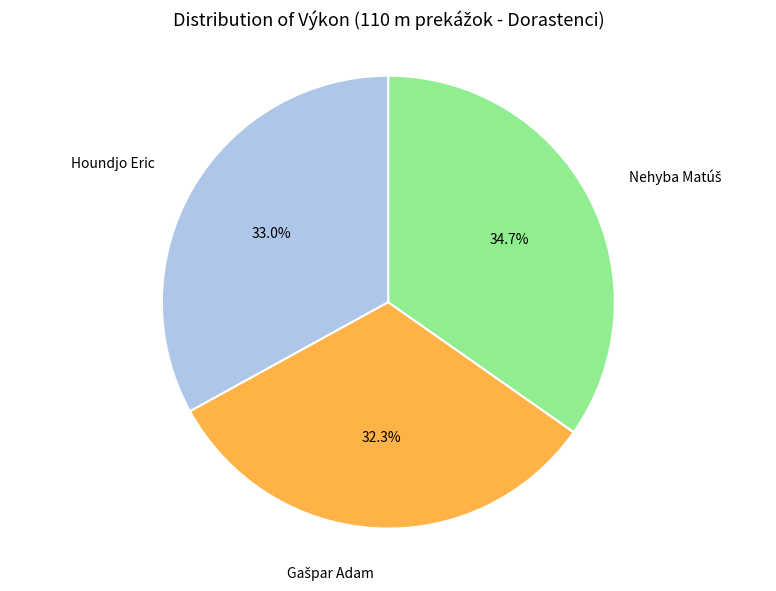

Is there a majority slice in this chart?

No